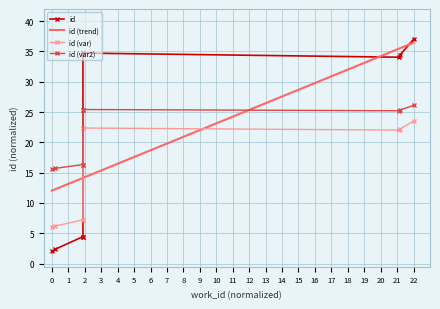

At 1, list the series in order from largest to smallest.

id (var2), id (trend), id (var), id